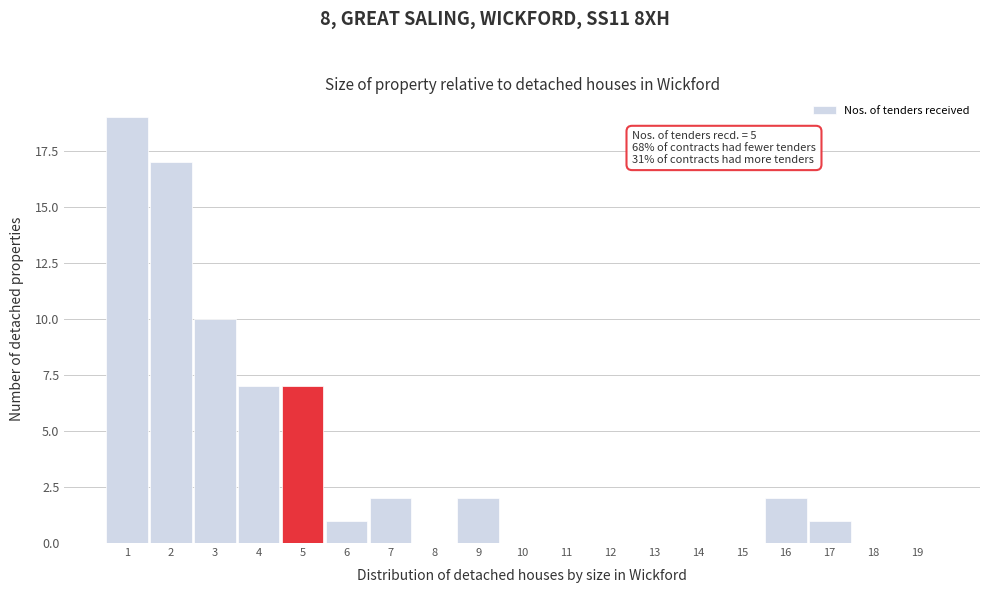

Over which range of the x-axis is the bar tallest?

0.5 to 1.5